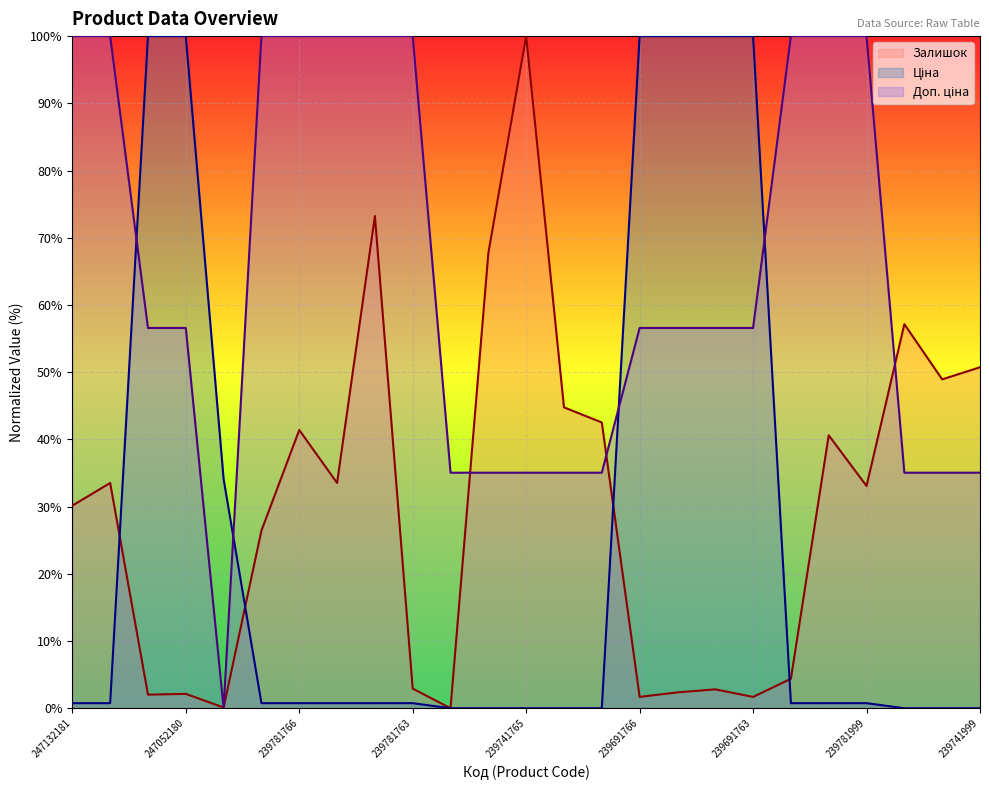

What is the label of the 20th point from the right?

239781767